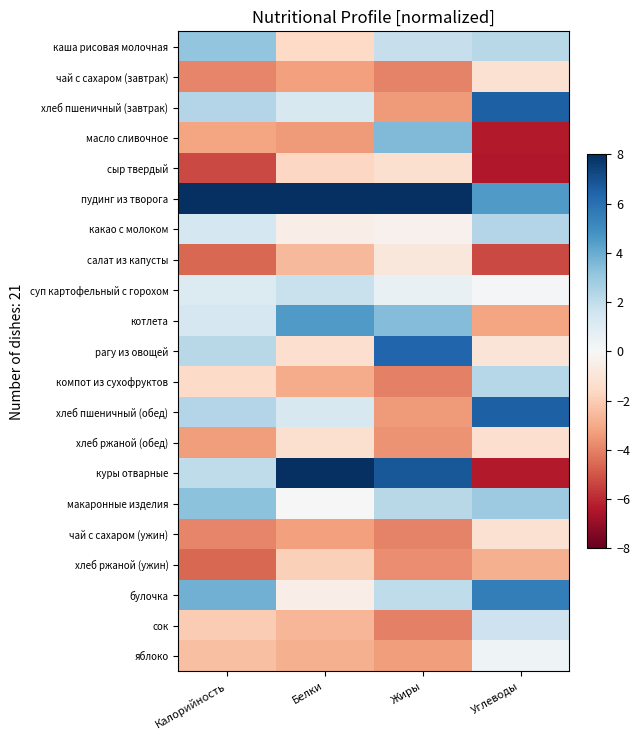

Reading right to left, transcribe all the data shown in this chart.

каша рисовая молочная: Углеводы=2.2	Жиры=1.9	Белки=-1.6	Калорийность=3.1
чай с сахаром (завтрак): Углеводы=-1.2	Жиры=-4.0	Белки=-3.3	Калорийность=-3.9
хлеб пшеничный (завтрак): Углеводы=6.5	Жиры=-3.4	Белки=1.3	Калорийность=2.3
масло сливочное: Углеводы=-6.3	Жиры=3.5	Белки=-3.4	Калорийность=-3.1
сыр твердый: Углеводы=-6.4	Жиры=-1.3	Белки=-1.7	Калорийность=-5.3
пудинг из творога: Углеводы=4.5	Жиры=9.2	Белки=12.7	Калорийность=11.9
какао с молоком: Углеводы=2.4	Жиры=-0.4	Белки=-0.5	Калорийность=1.4
салат из капусты: Углеводы=-5.3	Жиры=-0.9	Белки=-2.6	Калорийность=-4.6
суп картофельный с горохом: Углеводы=0.1	Жиры=0.6	Белки=1.8	Калорийность=1.1
котлета: Углеводы=-3.1	Жиры=3.4	Белки=4.5	Калорийность=1.3
рагу из овощей: Углеводы=-1.0	Жиры=6.3	Белки=-1.4	Калорийность=2.2
компот из сухофруктов: Углеводы=2.3	Жиры=-4.1	Белки=-3.0	Калорийность=-1.5
хлеб пшеничный (обед): Углеводы=6.5	Жиры=-3.4	Белки=1.3	Калорийность=2.3
хлеб ржаной (обед): Углеводы=-1.3	Жиры=-3.6	Белки=-1.3	Калорийность=-3.4
куры отварные: Углеводы=-6.3	Жиры=6.8	Белки=8.4	Калорийность=2.0
макаронные изделия: Углеводы=2.9	Жиры=2.2	Белки=0.0	Калорийность=3.3
чай с сахаром (ужин): Углеводы=-1.2	Жиры=-4.0	Белки=-3.3	Калорийность=-3.9
хлеб ржаной (ужин): Углеводы=-2.8	Жиры=-3.7	Белки=-1.9	Калорийность=-4.6
булочка: Углеводы=5.5	Жиры=2.1	Белки=-0.5	Калорийность=3.8
сок: Углеводы=1.7	Жиры=-4.1	Белки=-2.7	Калорийность=-2.1
яблоко: Углеводы=0.4	Жиры=-3.3	Белки=-2.8	Калорийность=-2.4